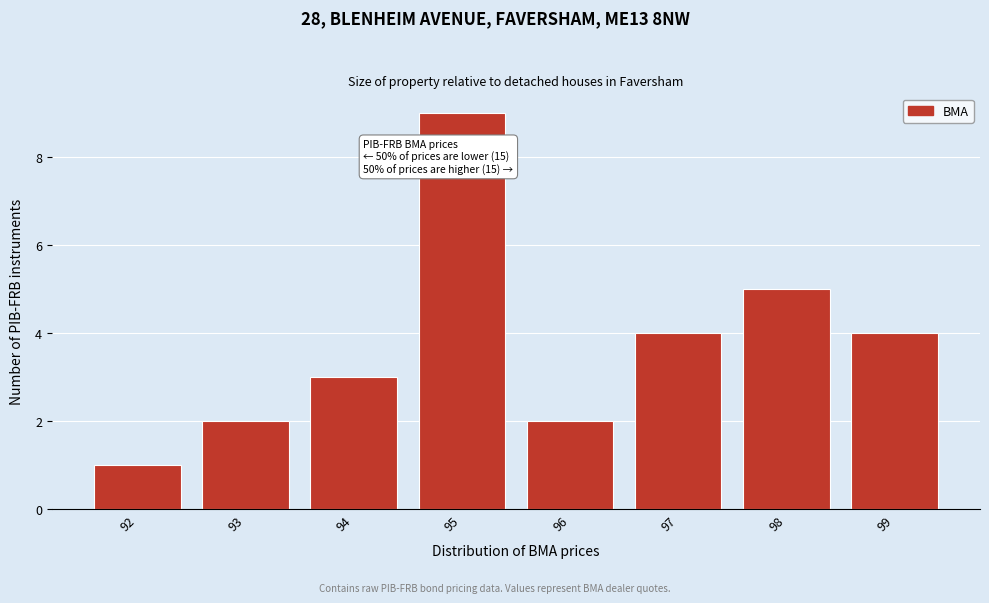

Reading right to left, transcribe all the data shown in this chart.

99=4	98=5	97=4	96=2	95=9	94=3	93=2	92=1